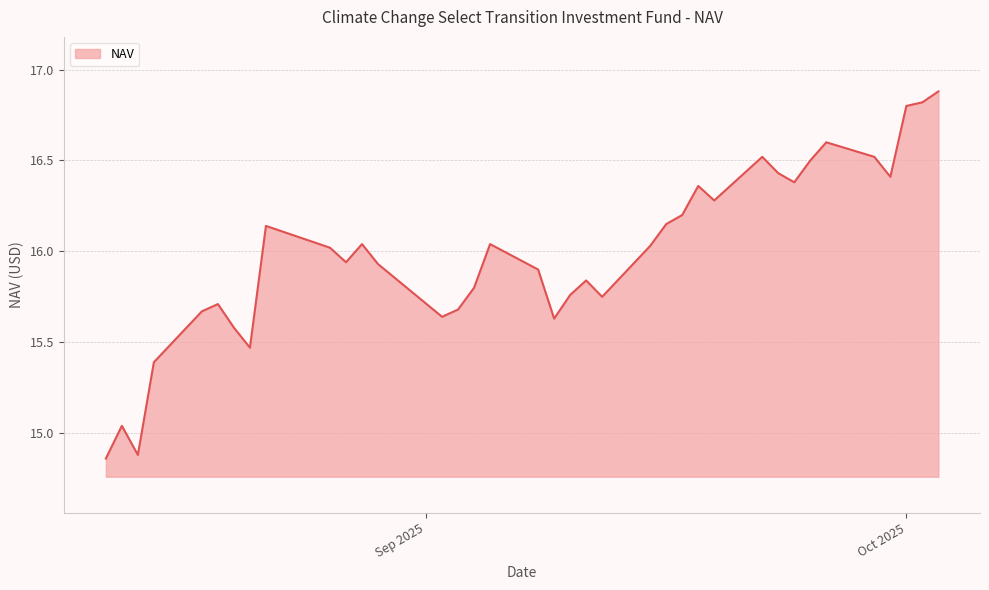

True or false: the data has more than 2 interior local peaks.

True